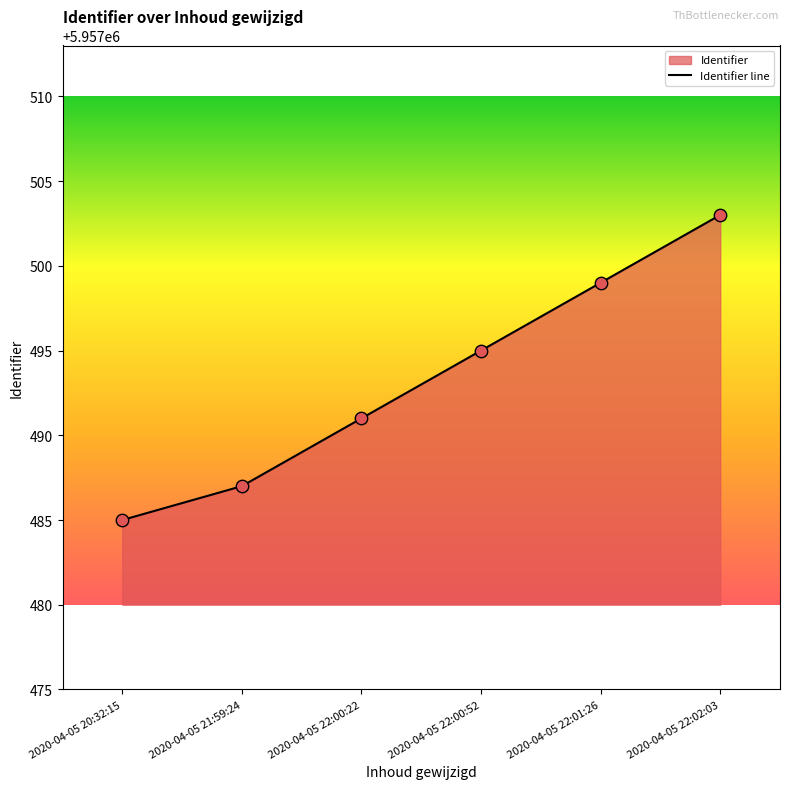

Approximately how many times larger is the value at 2020-04-05 21:59:24 compared to 2020-04-05 22:00:22?

1.0